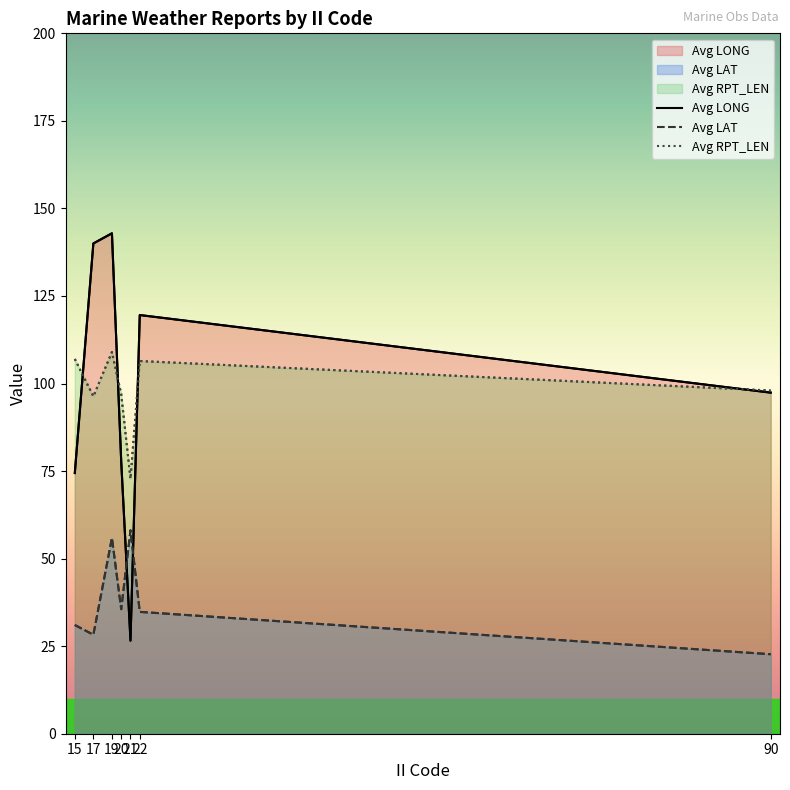

Between 17 and 90, which is larger?

17